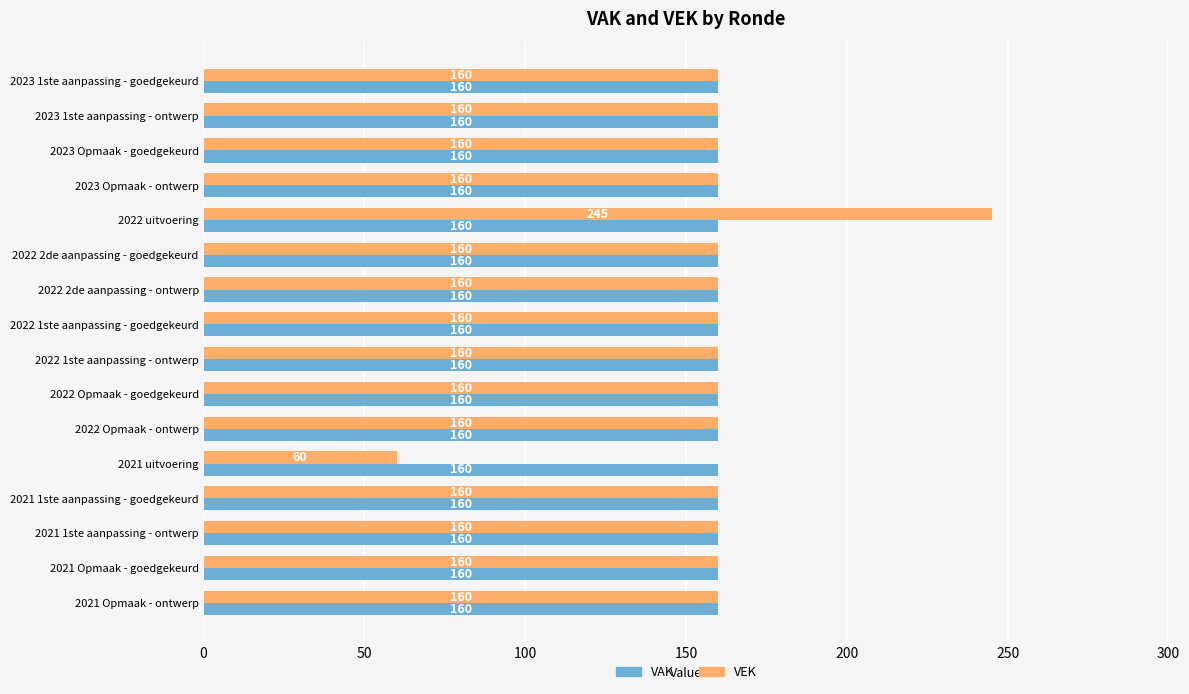

At how many categories does at least one series exceed 123?

16